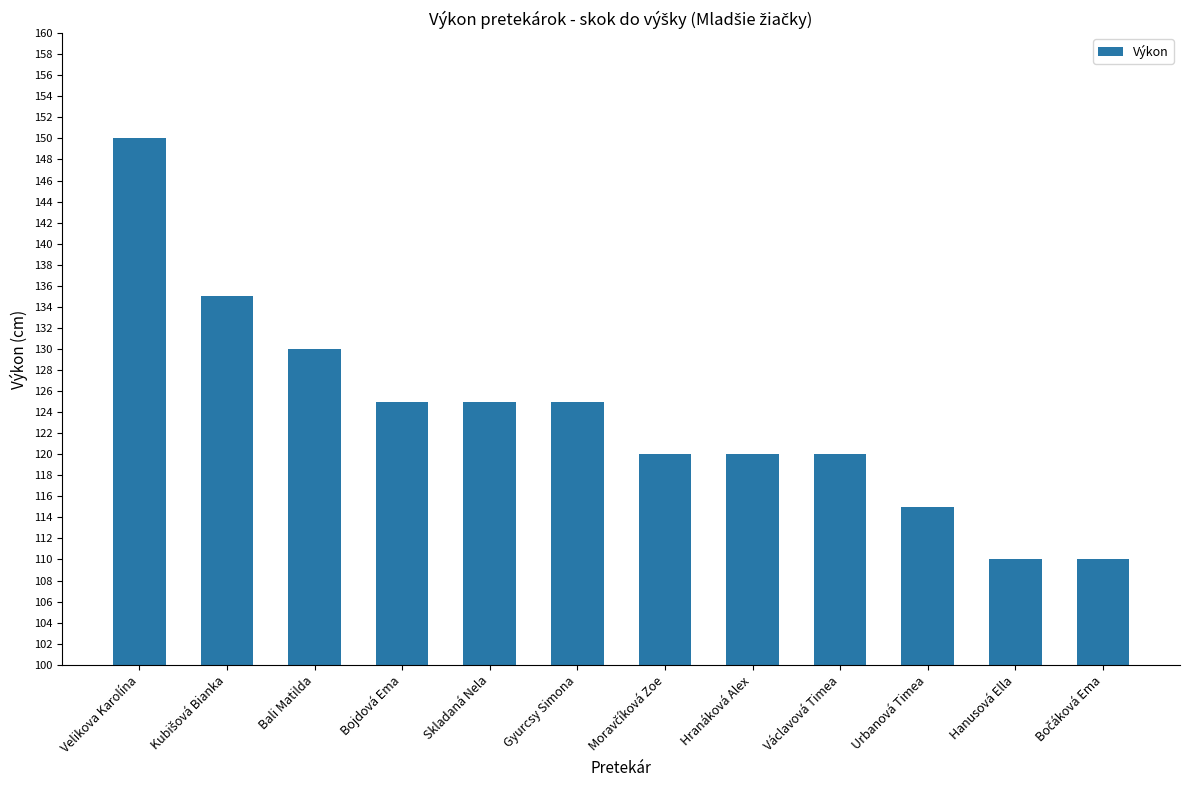

Approximately how many times larger is the value at Bojdová Ema compared to Gyurcsy Simona?

1.0